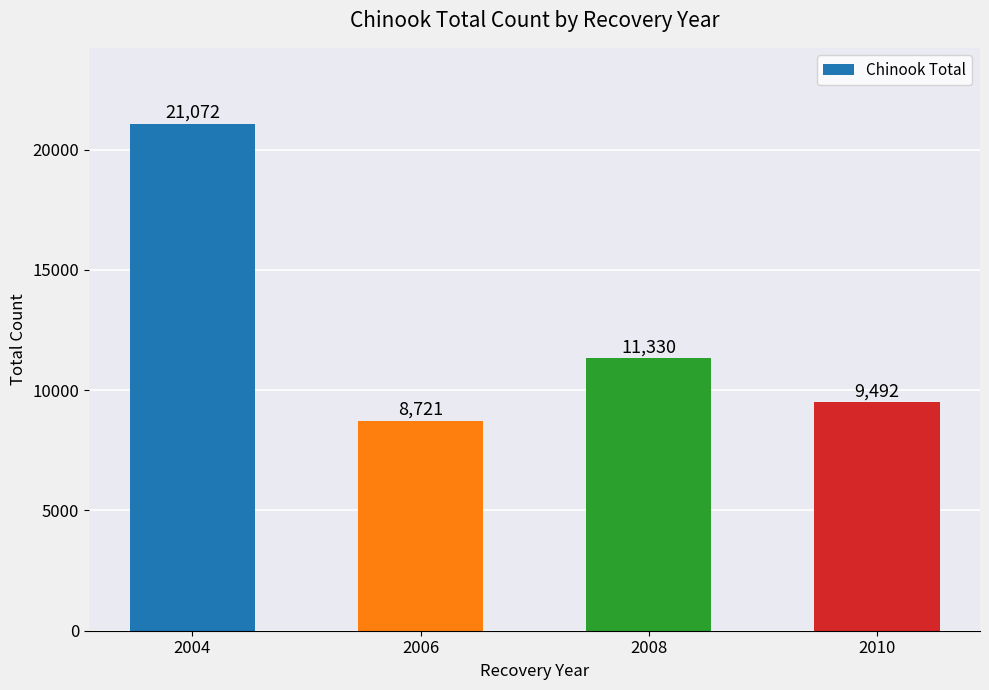

Reading left to right, extract all data points from this chart.

2004=21072	2006=8721	2008=11330	2010=9492